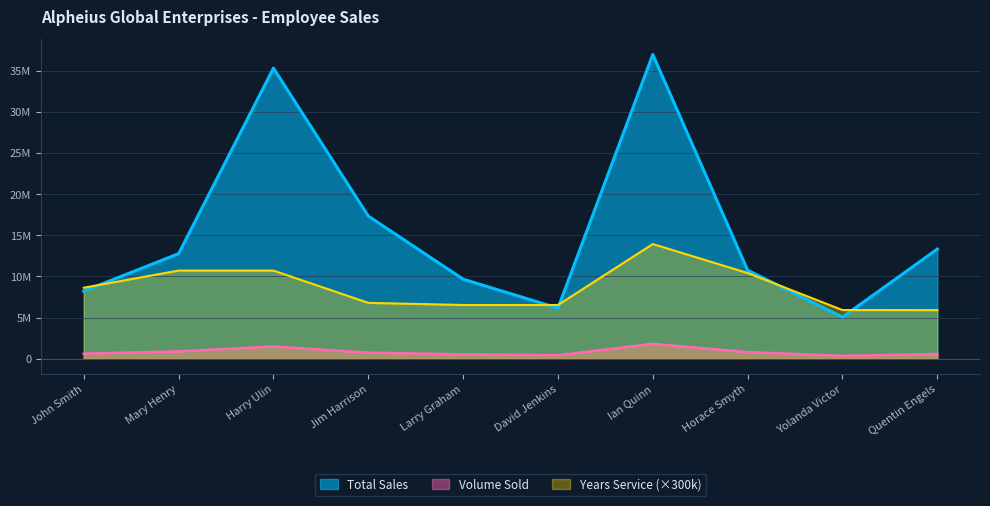

What are all the series names shown in the legend?

Total Sales, Volume Sold, Years Service (×300k)